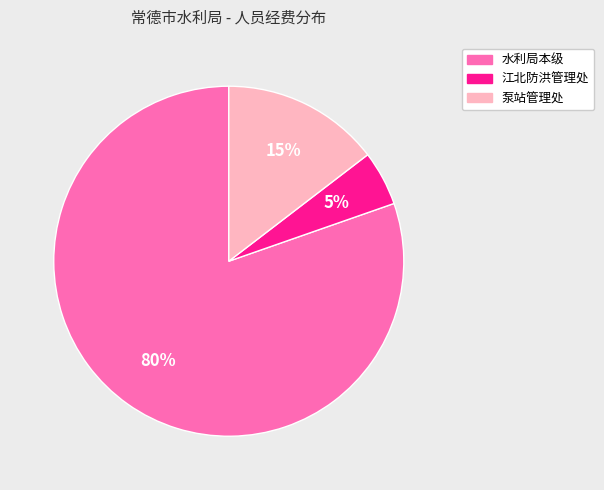

Is there a majority slice in this chart?

Yes